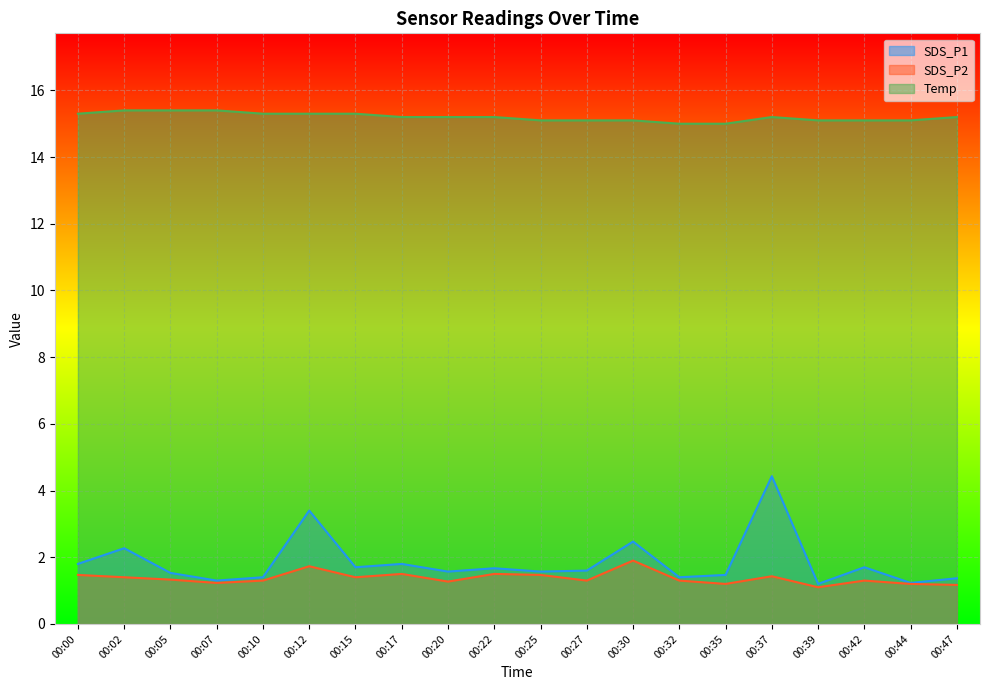

The SDS_P2 series shows 0.5 at 00:39. True or false?

False